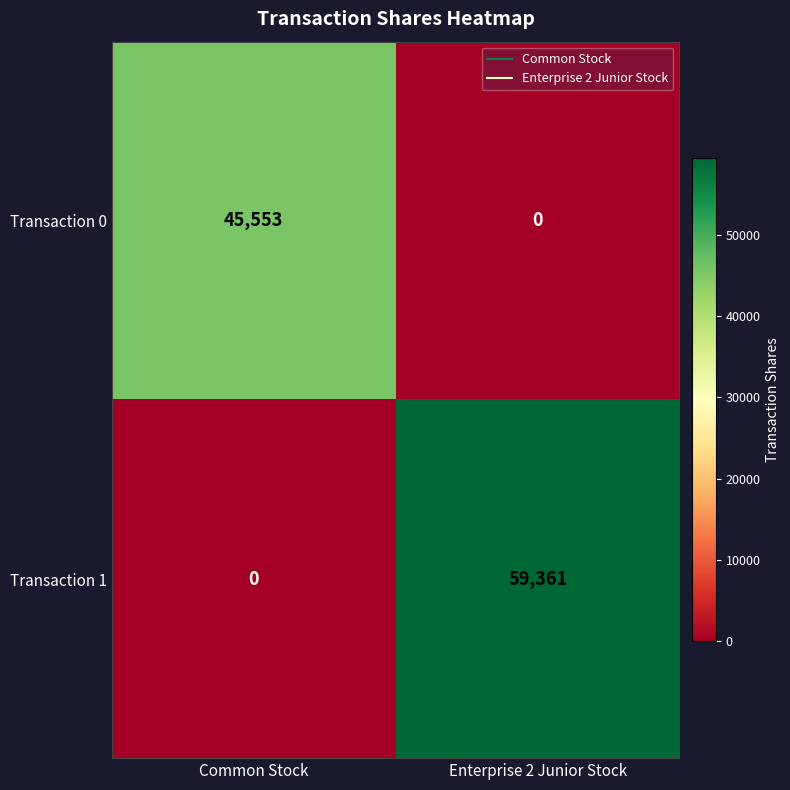

What is the sum of all Transaction 1 values?

59361